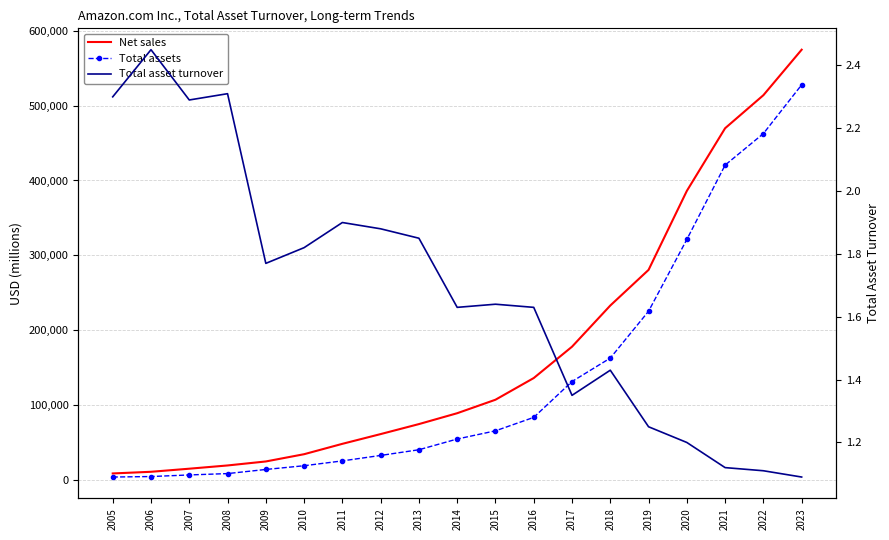

What is the difference between the maximum and minimum values in the Total asset turnover series?

1.4